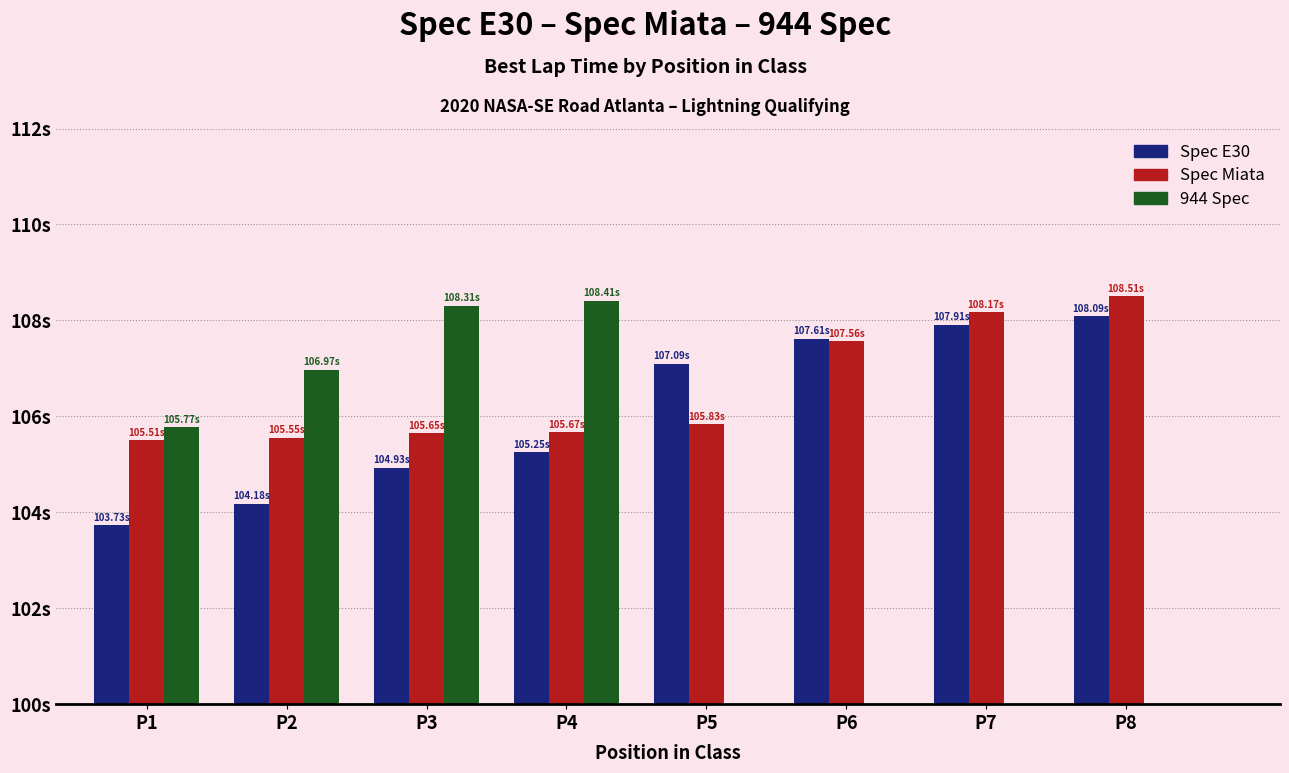

At which category is the sum across all series the highest?

P4